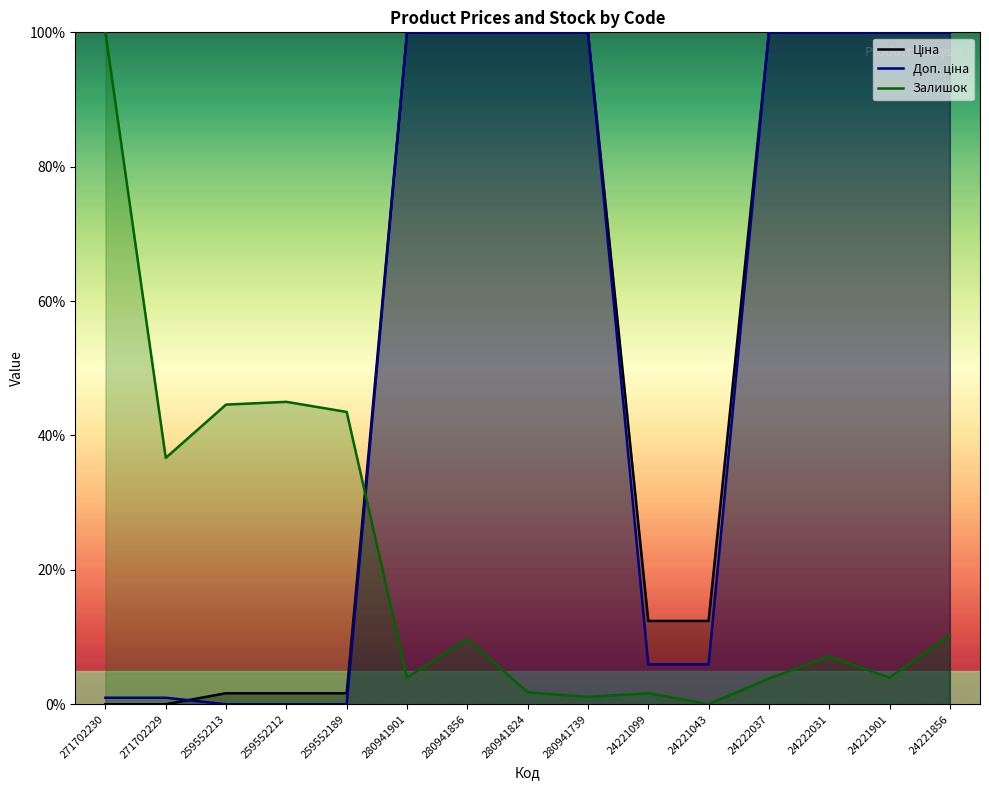

How many values in Ціна are above zero?

13